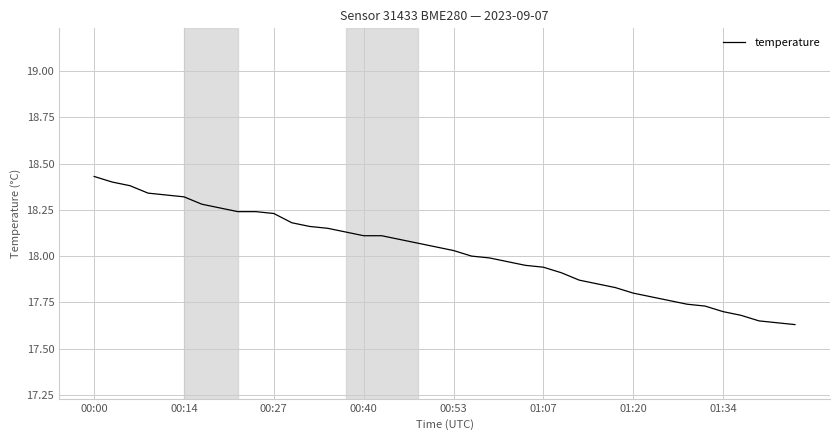

What is the difference between the maximum and minimum values?

0.8